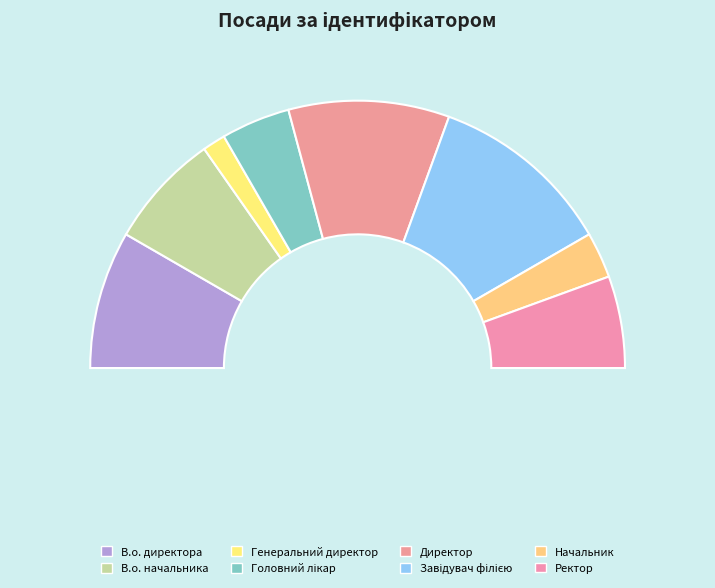

To the nearest percent, what is the difference between the Директор and Ректор slice percentages?

8%